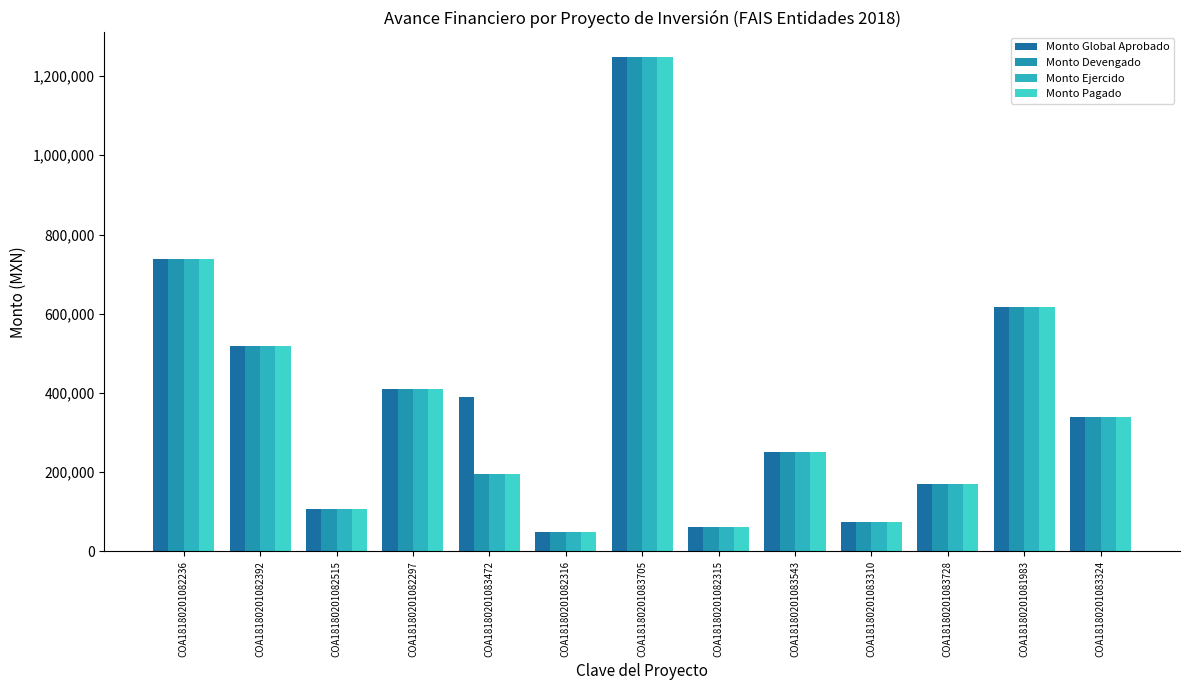

What are all the series names shown in the legend?

Monto Global Aprobado, Monto Devengado, Monto Ejercido, Monto Pagado